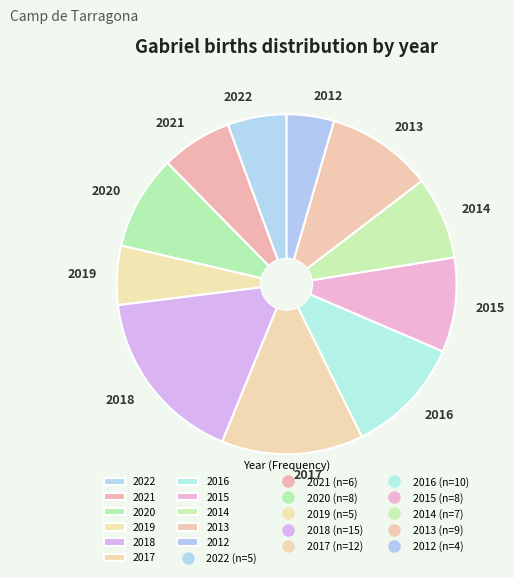

Count the number of slices in the pie.

11